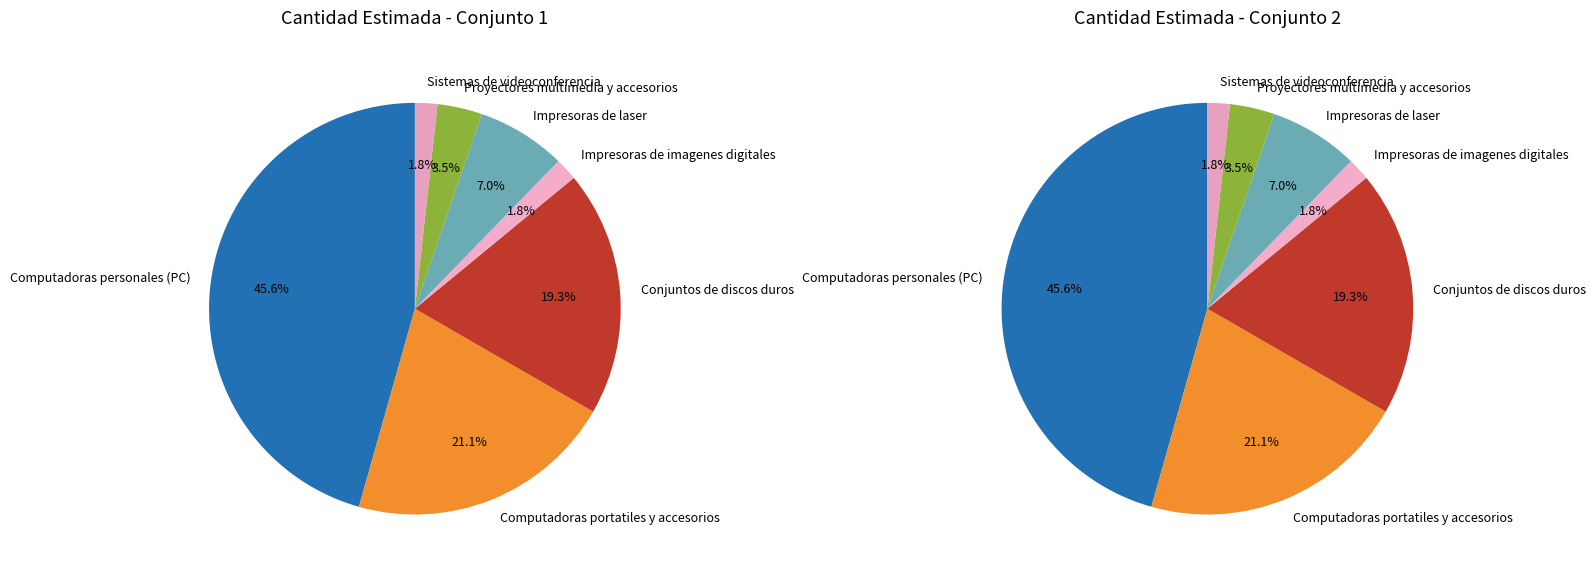

Is there a majority slice in this chart?

No